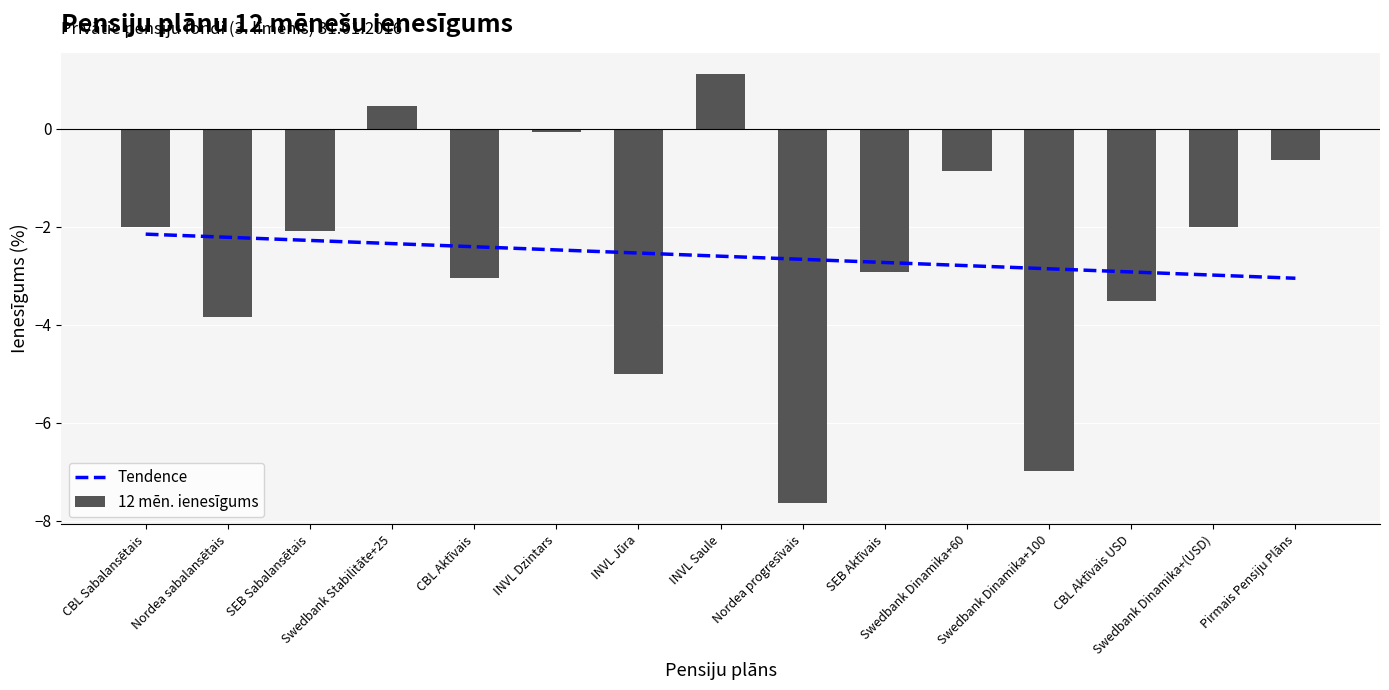

List the series in order of their overall mean, lowest first.

Tendence, 12 mēn. ienesīgums